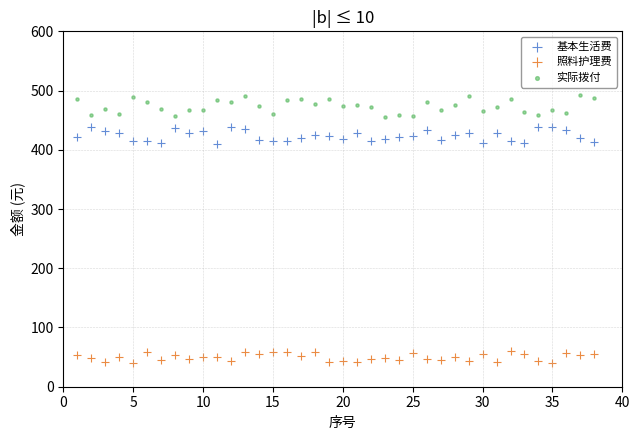

Which series reaches the maximum Y coordinate?

实际拨付